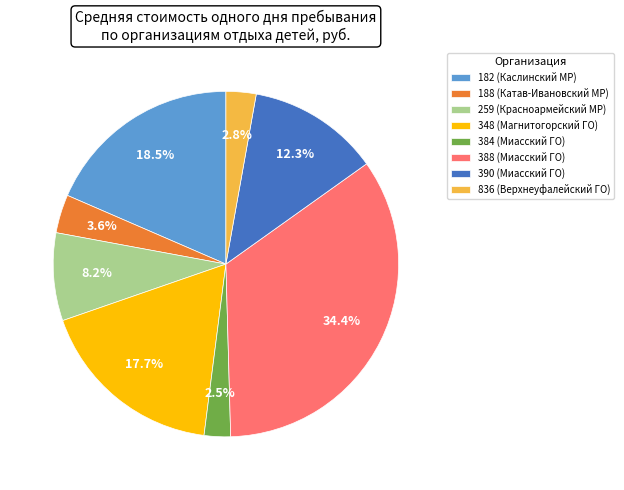

To the nearest percent, what portion does 836 (Верхнеуфалейский ГО) represent?

3%